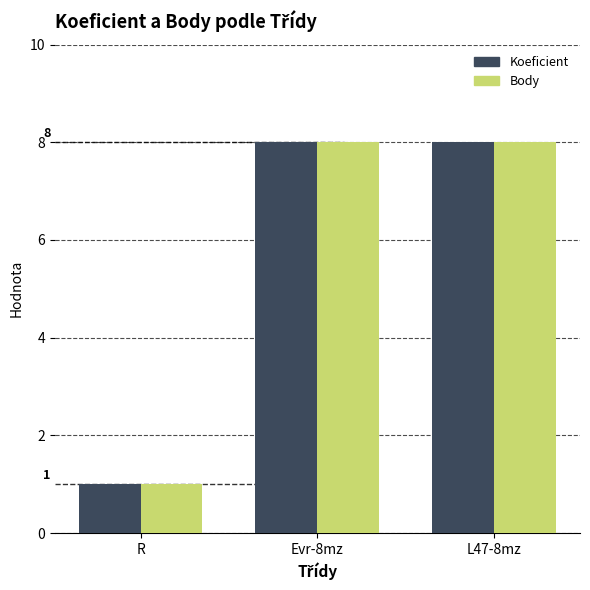

At which label is Body closest to 4?

R